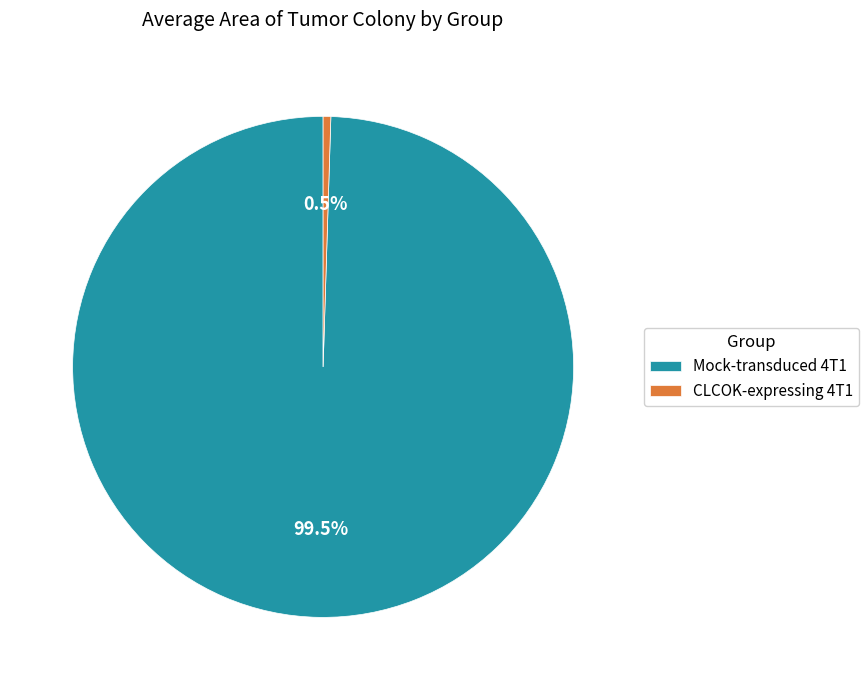

Combined, what portion of the pie is Mock-transduced 4T1 and CLCOK-expressing 4T1?

100.0%